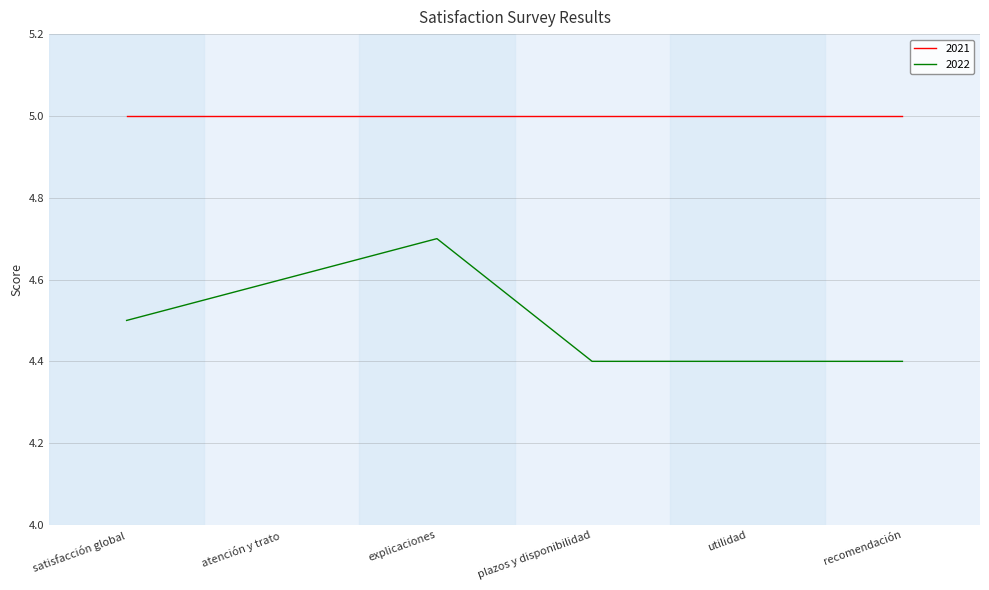

Which series changed the most between atención y trato and utilidad?

2022